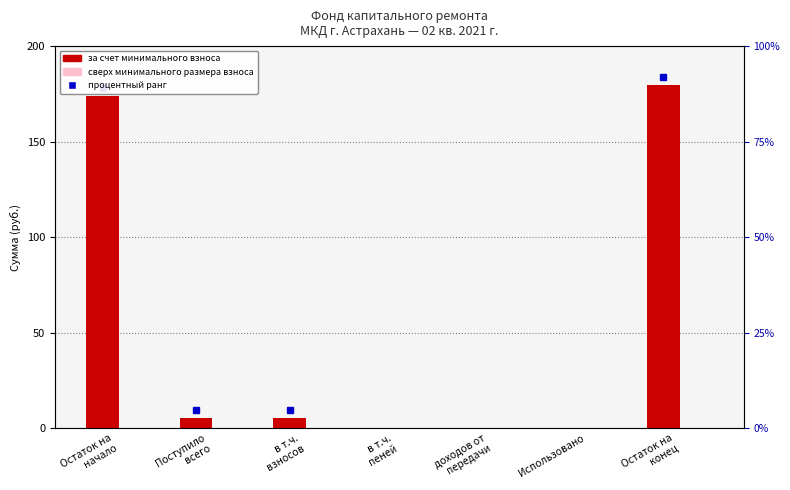

List the labels in order of за счет минимального взноса value, largest first.

Остаток на
конец, Остаток на
начало, Поступило
всего, в т.ч.
взносов, в т.ч.
пеней, доходов от
передачи, Использовано